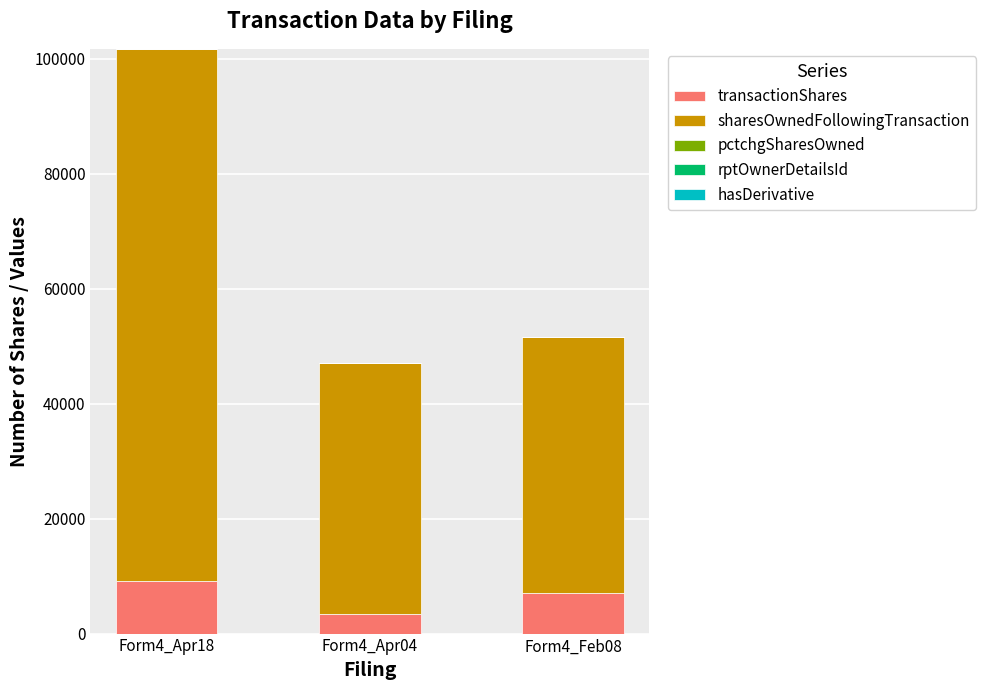

Which category has the highest value in the transactionShares series?

Form4_Apr18